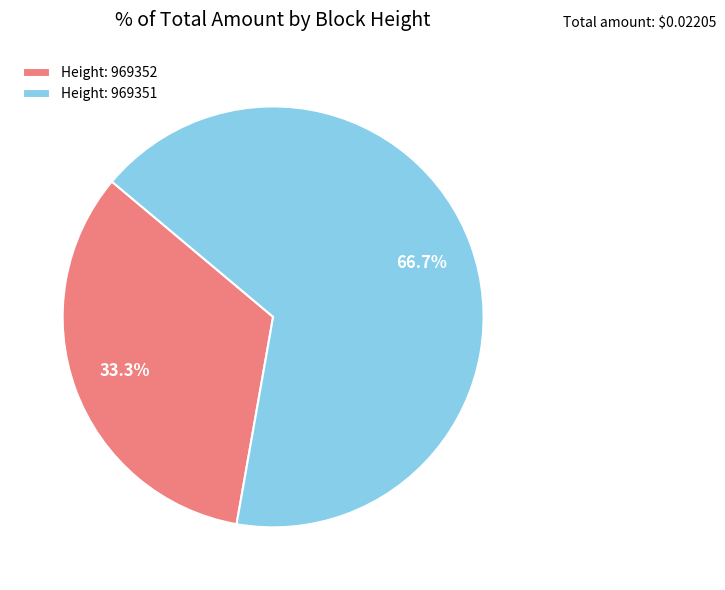

What portion of the pie excludes Height: 969352?

66.7%